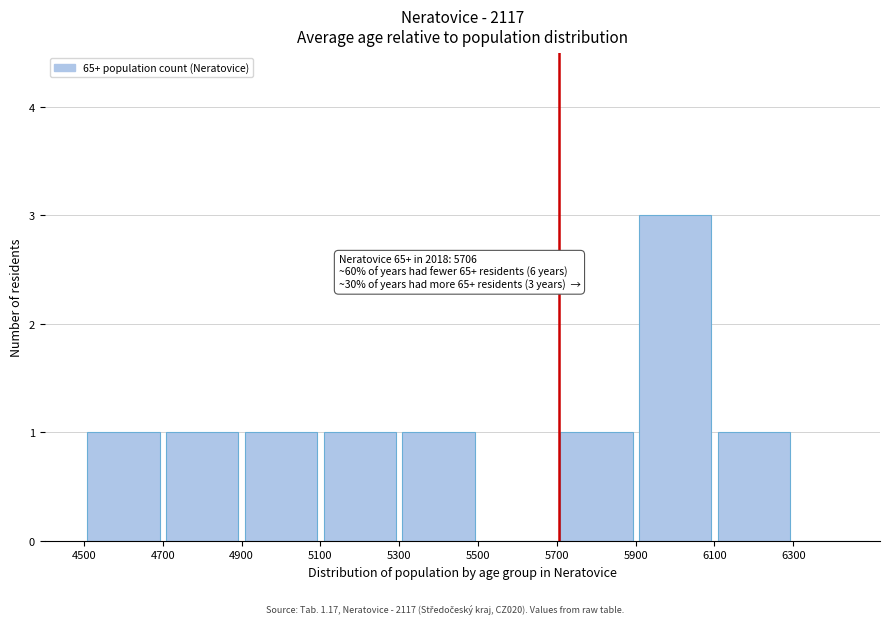

Over which range of the x-axis is the bar tallest?

5900 to 6100